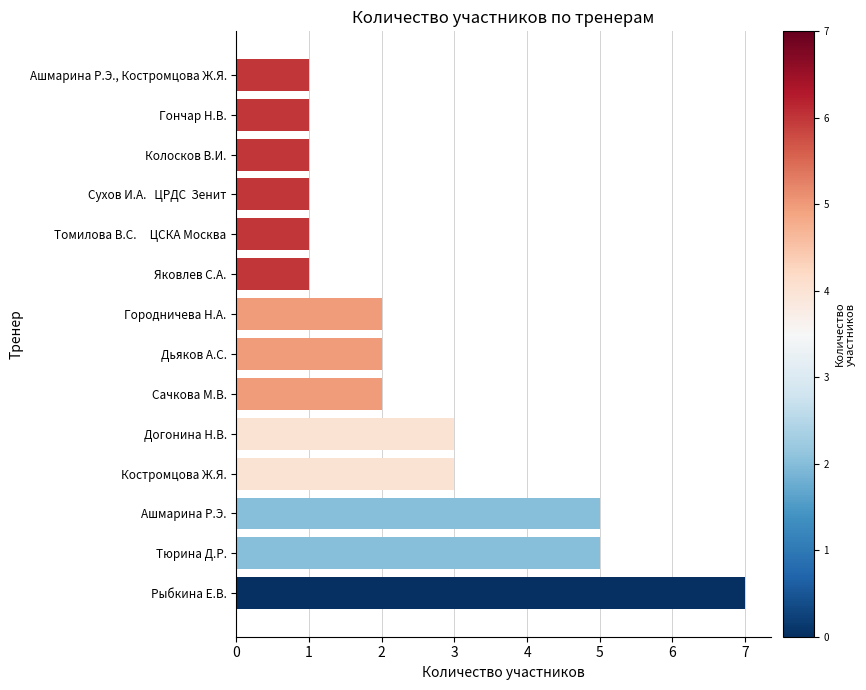

What is the difference between the second highest and minimum values?

4